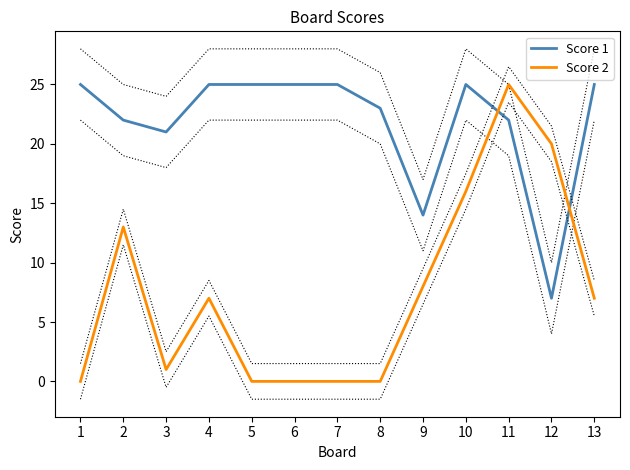

Where is Score 1 nearest to the value 16?

9